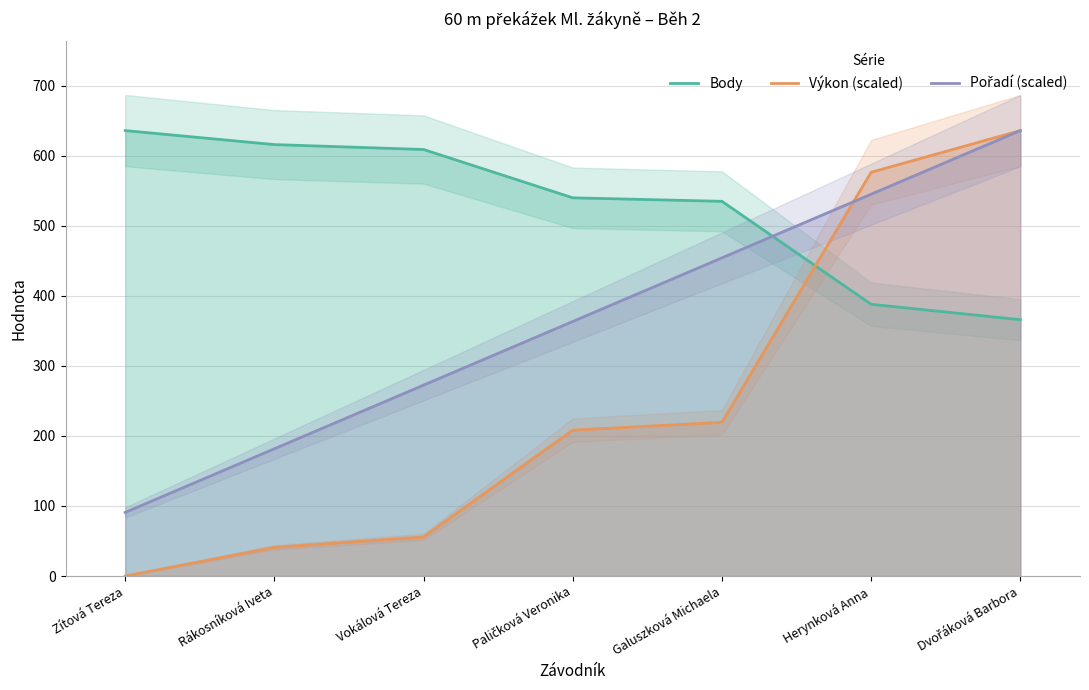

Which series has the widest spread of values?

Výkon (scaled)